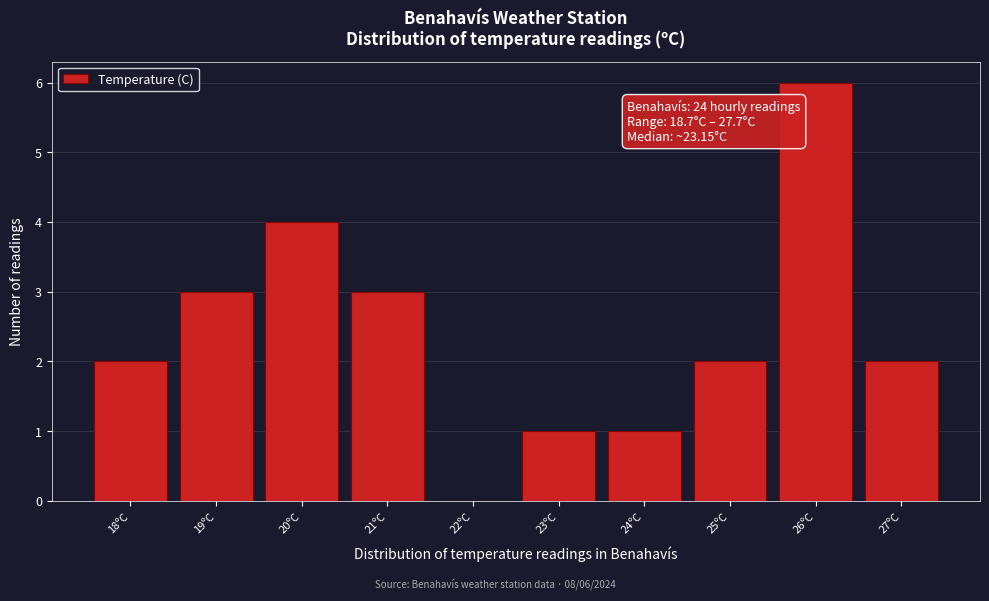

Reading right to left, list all the values displayed in this chart.

27ºC=2	26ºC=6	25ºC=2	24ºC=1	23ºC=1	22ºC=0	21ºC=3	20ºC=4	19ºC=3	18ºC=2